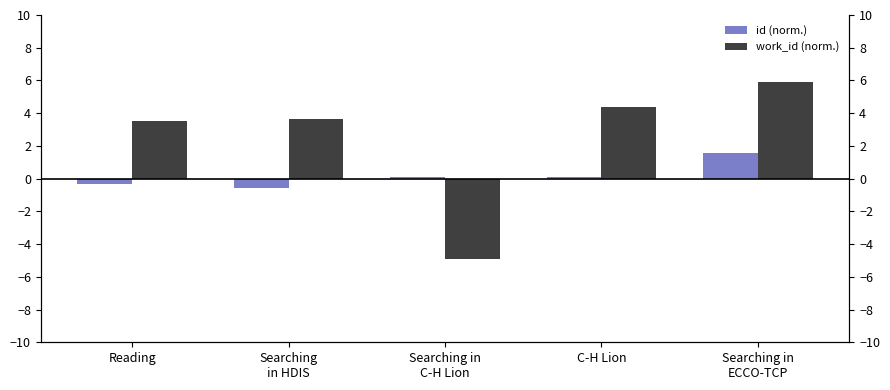

Which series changed the most between Reading and Searching in
C-H Lion?

work_id (norm.)